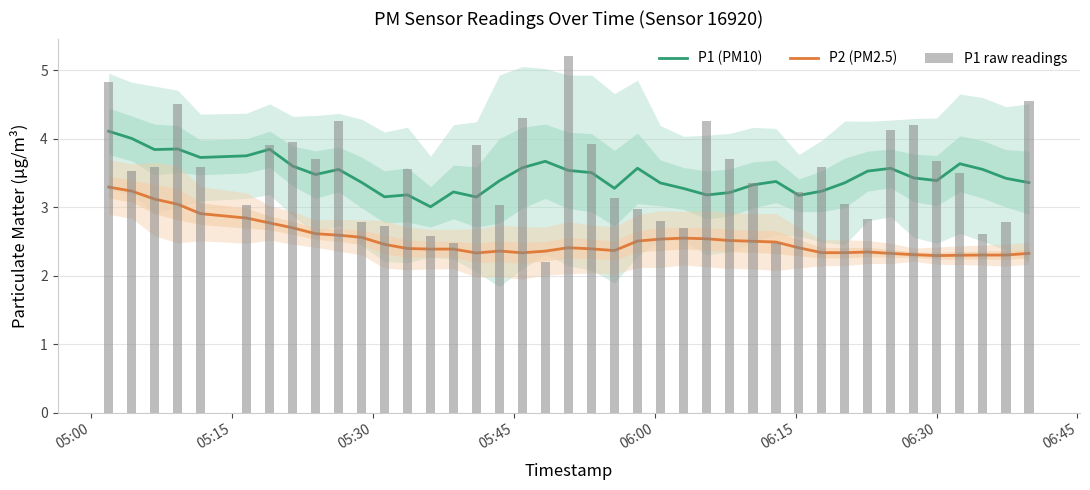

How many groups of bars are there?

40